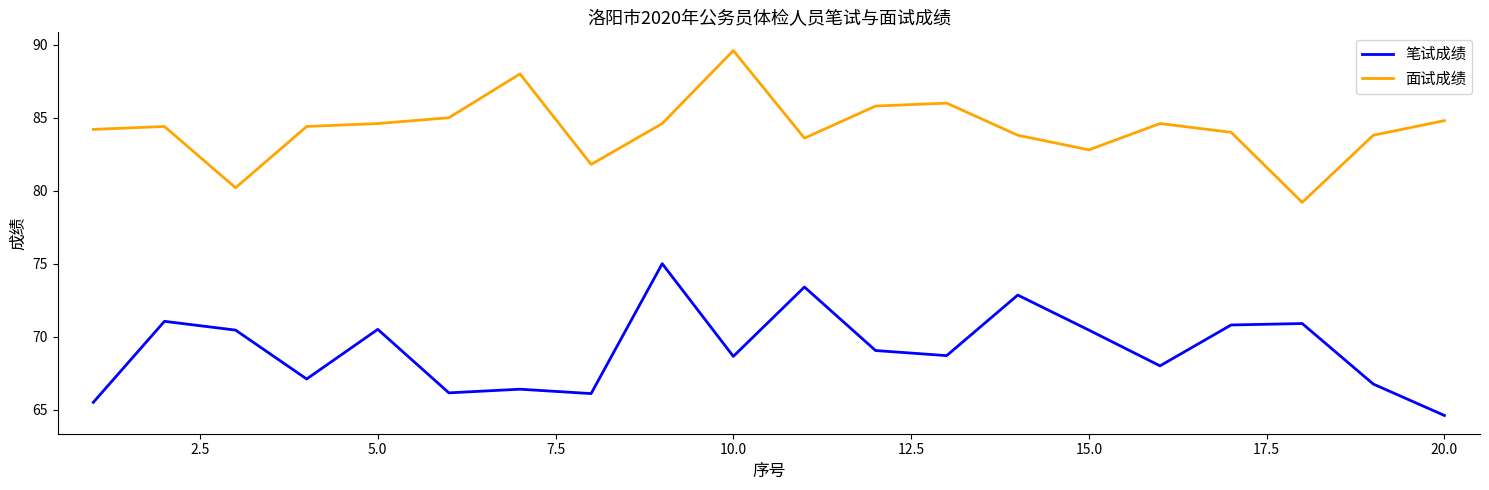

What is the sum of all 面试成绩 values?

1685.2